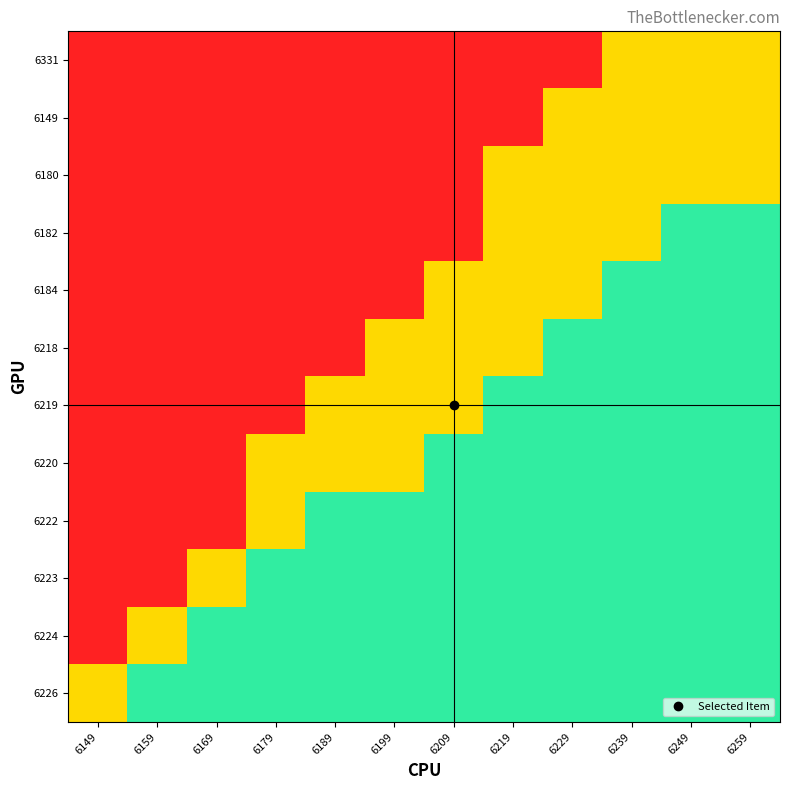

List the series in order of their peak value, lowest first.

6331, 6149, 6180, 6182, 6184, 6218, 6219, 6220, 6222, 6223, 6224, 6226